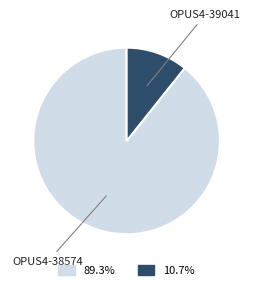

Rank the categories by value from lowest to highest.

OPUS4-39041, OPUS4-38574